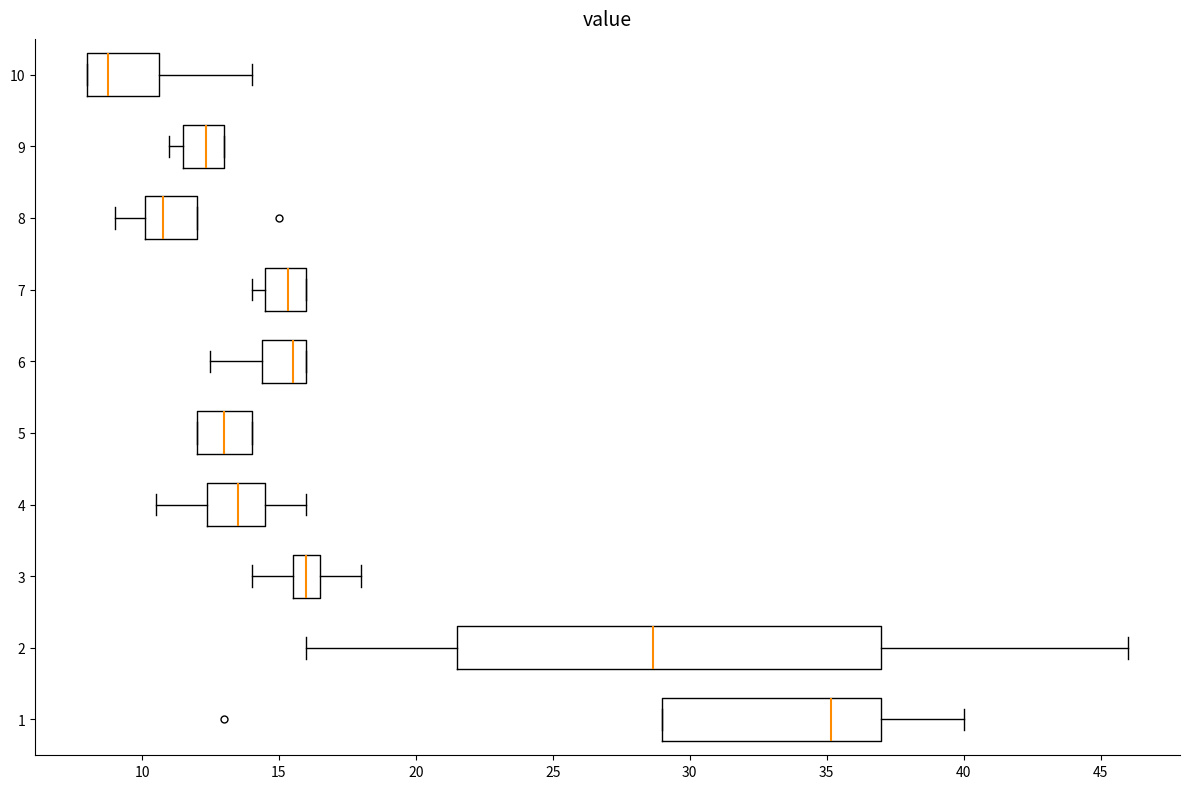

Which box's median line is the furthest to the right?

1